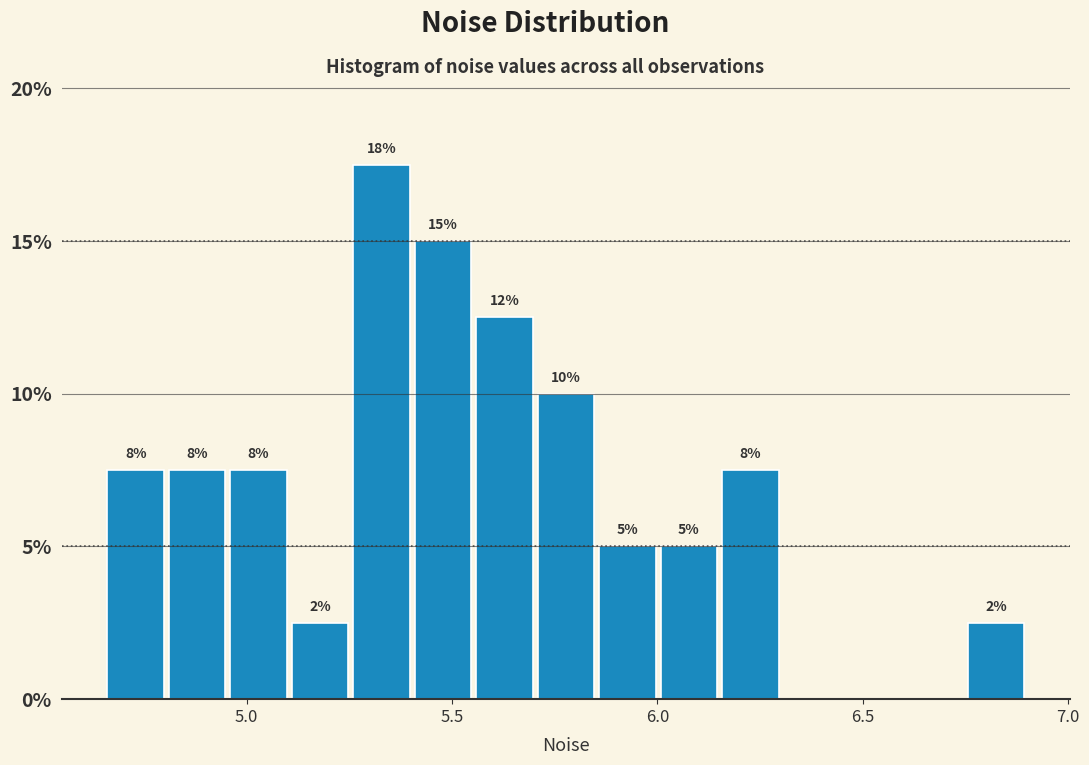

Around what value on the x-axis is the tallest bar? Give the approximate position of its centre, as read against the axis.

5.35